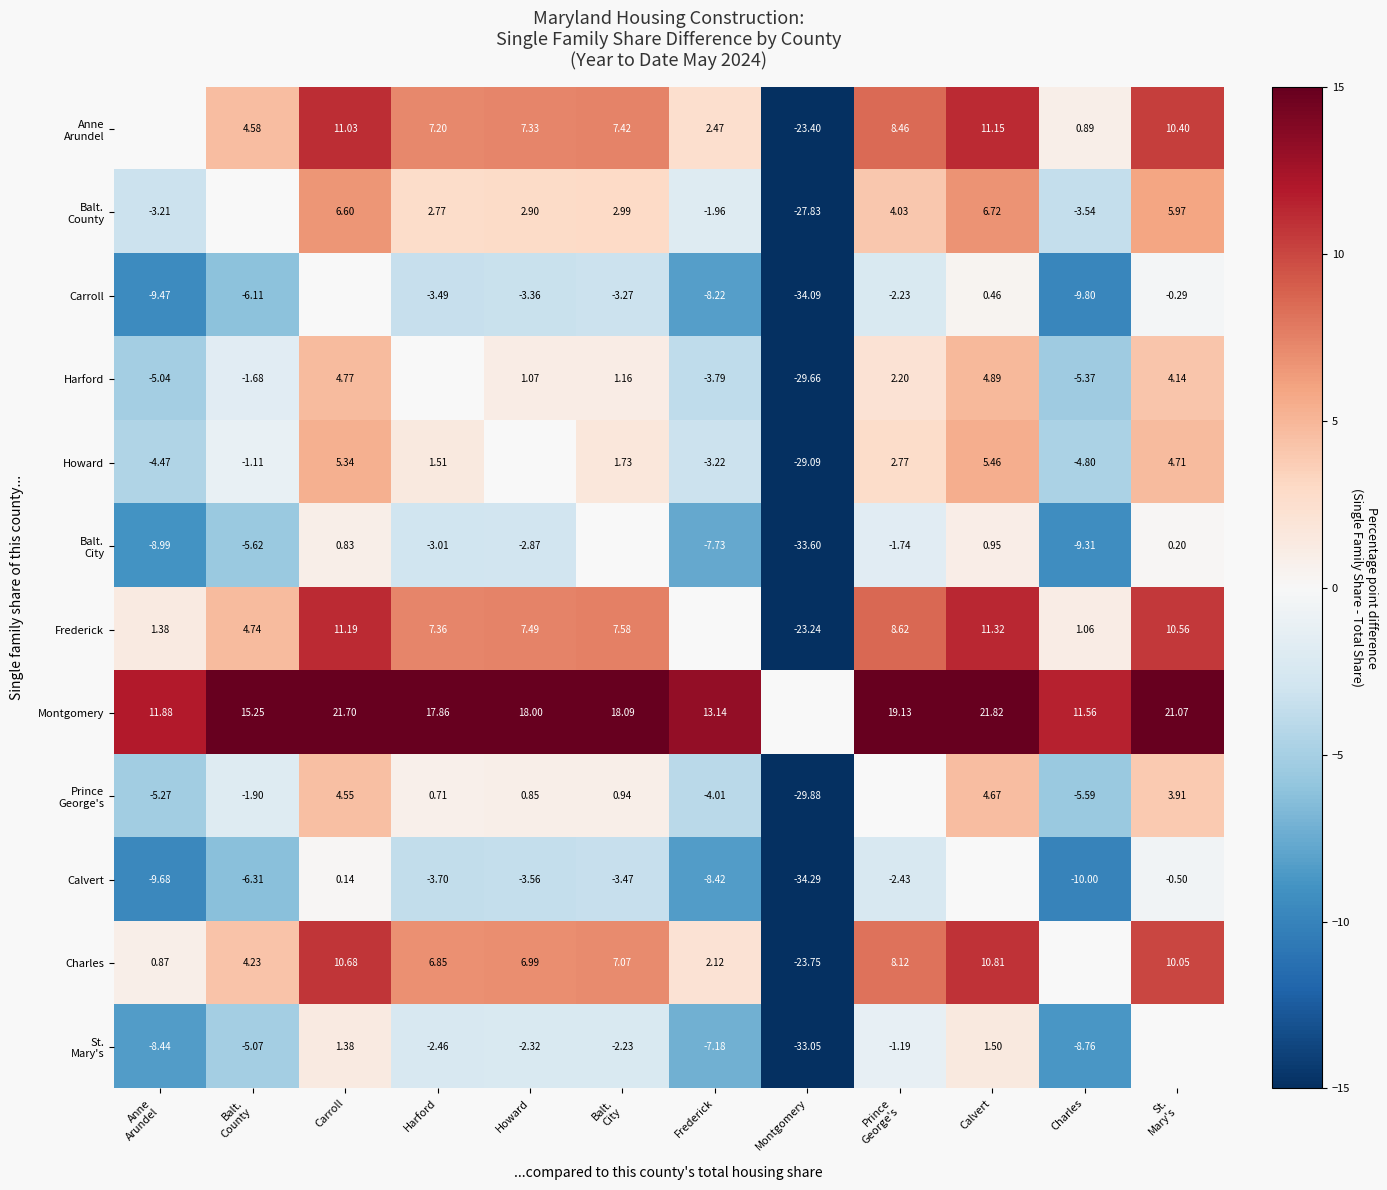

How many positive values does the Montgomery series have?

11